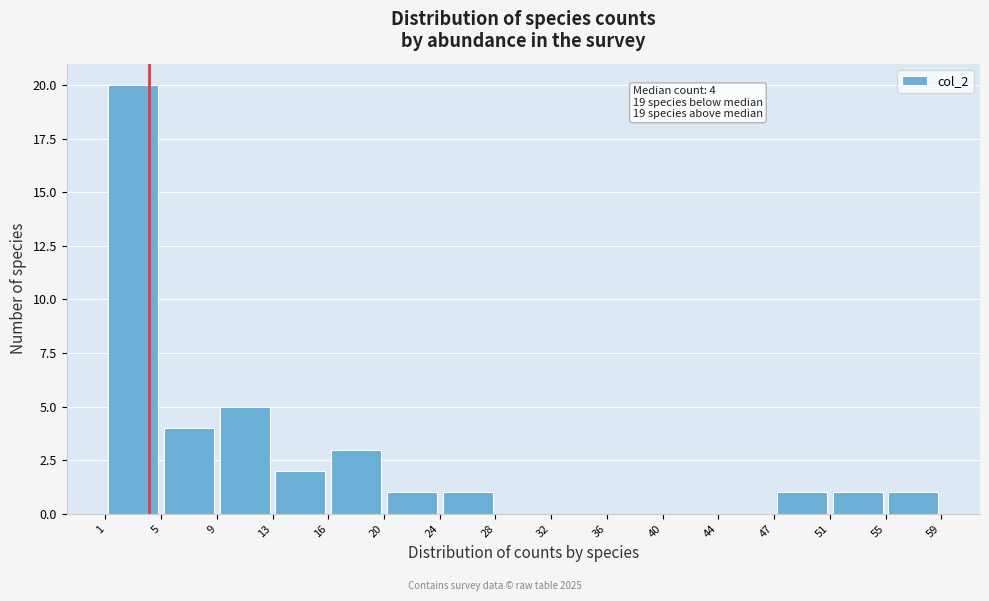

Over which range of the x-axis is the bar tallest?

1 to 5